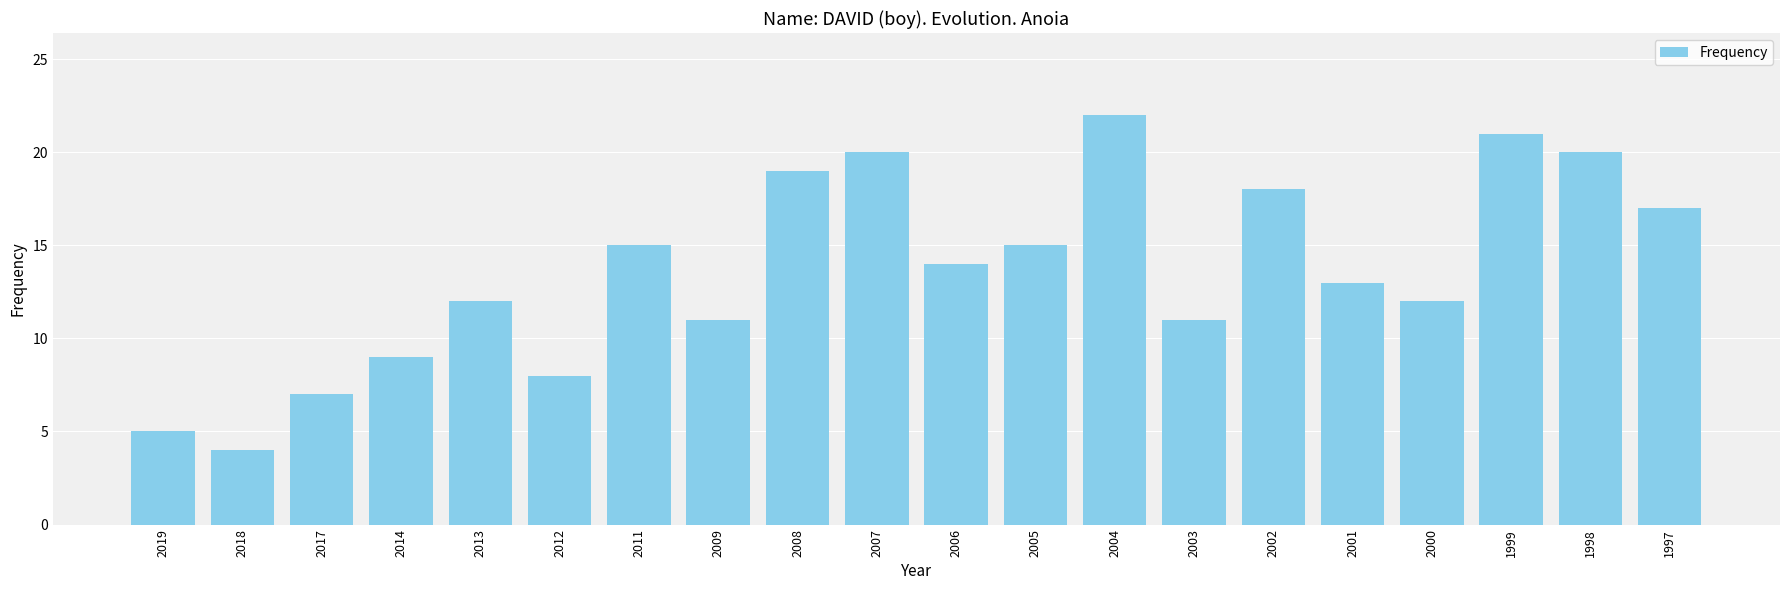

What is the approximate value at 2011?

15